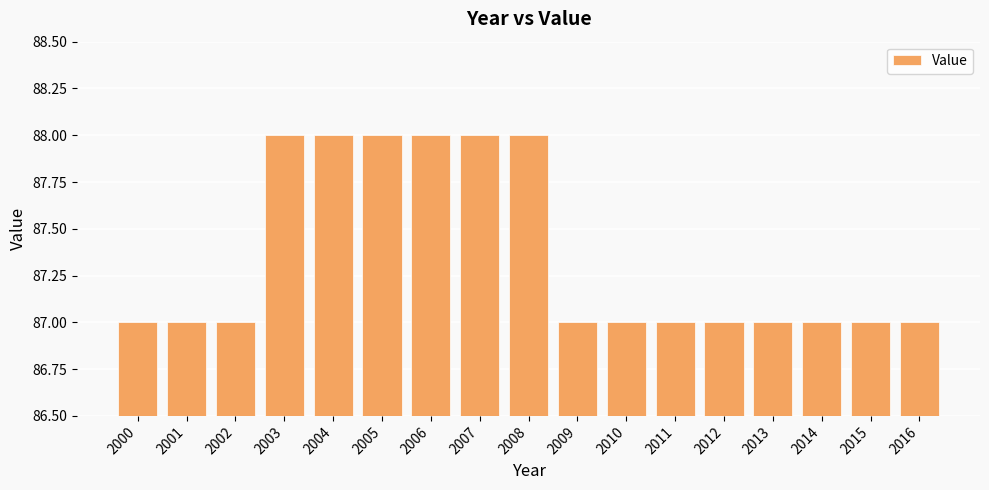

Does the chart contain stacked bars?

No